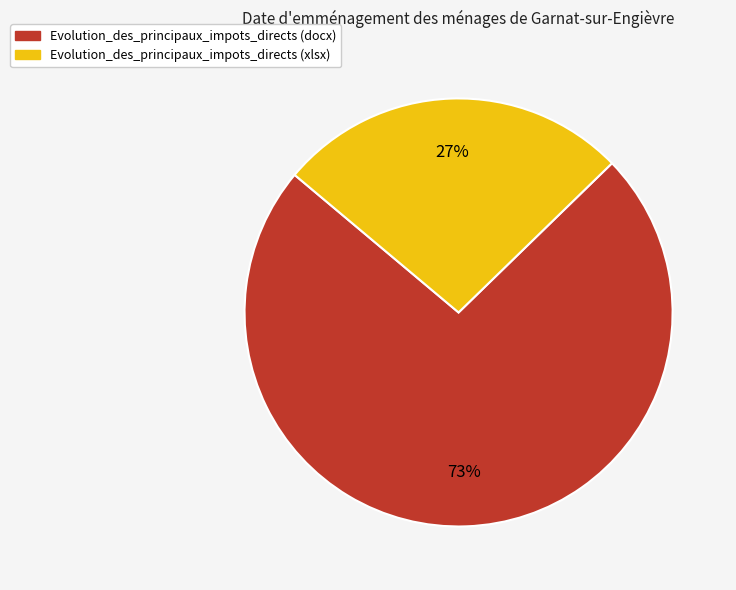

Is there a majority slice in this chart?

Yes